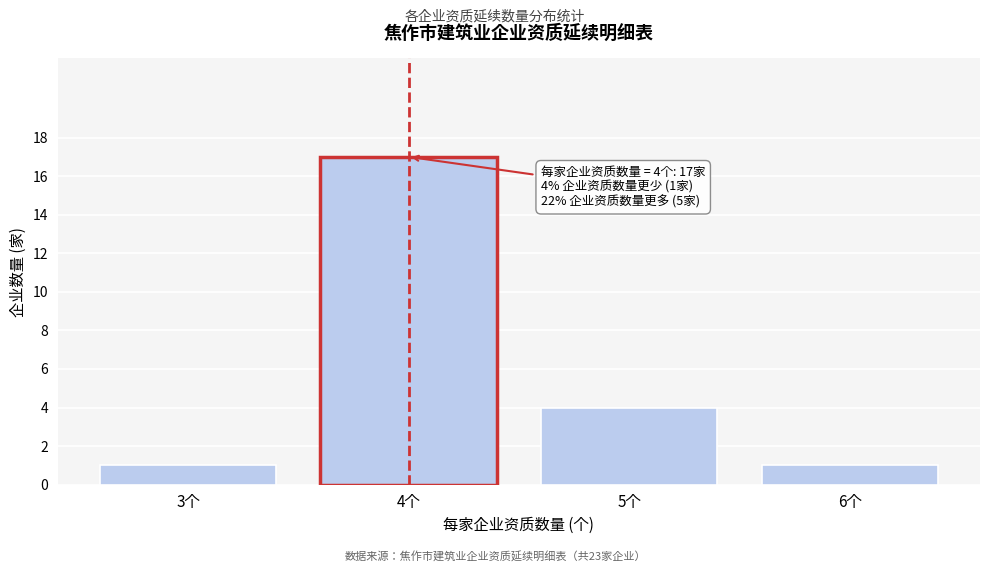

Reading left to right, transcribe all the data shown in this chart.

1	17	4	1